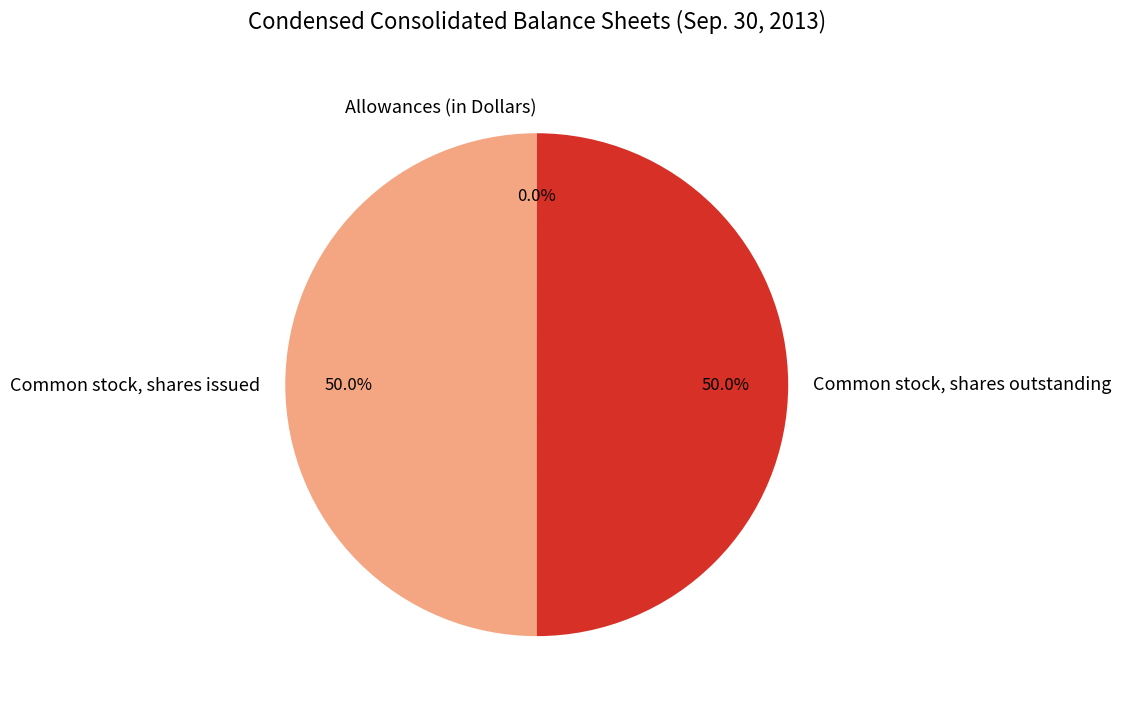

What is the ratio of the value at Common stock, shares issued to the value at Common stock, shares outstanding?

1.0